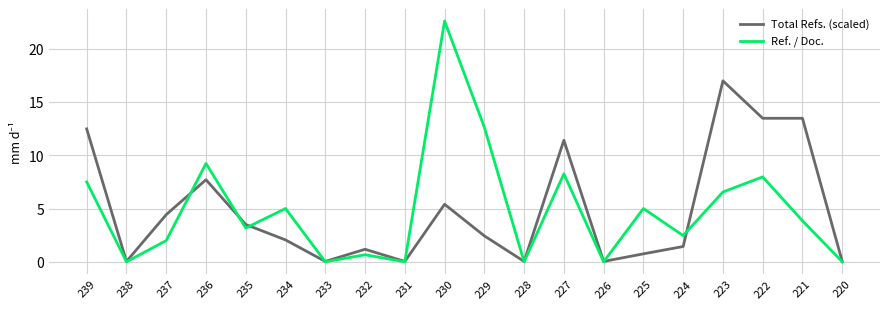

The Ref. / Doc. series shows 9.3 at 223. True or false?

False